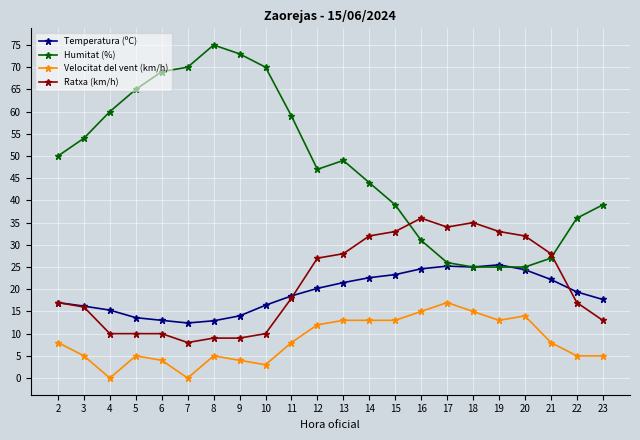

What is the difference between the highest and lowest values at 23?

34.0